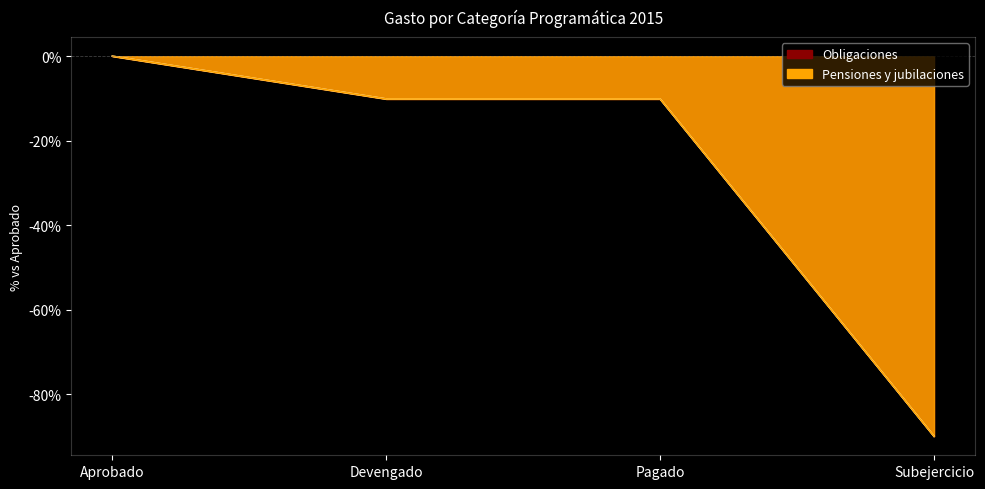

What is the sum of the Pensiones y jubilaciones values at Pagado and Aprobado?

-10.1